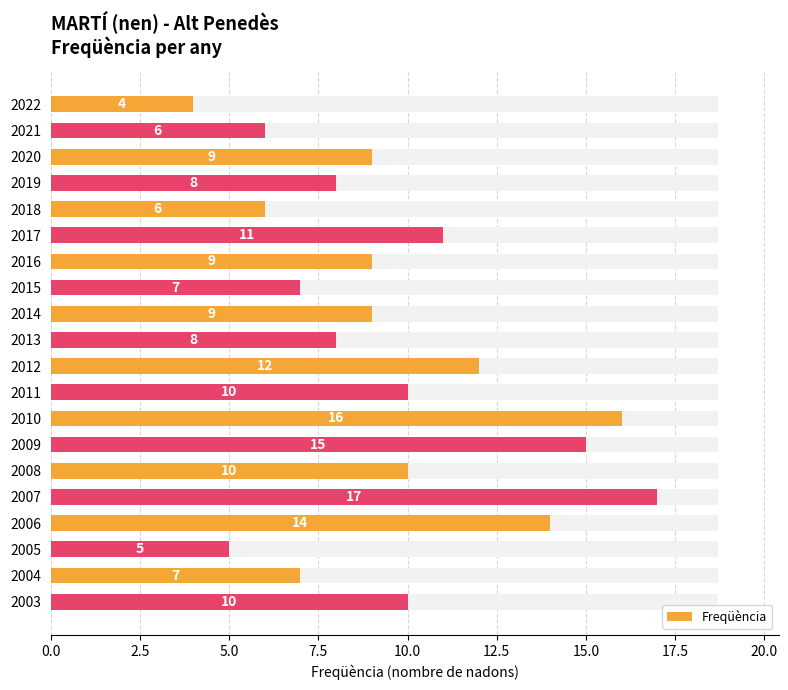

What is the difference between the maximum and minimum values?

13